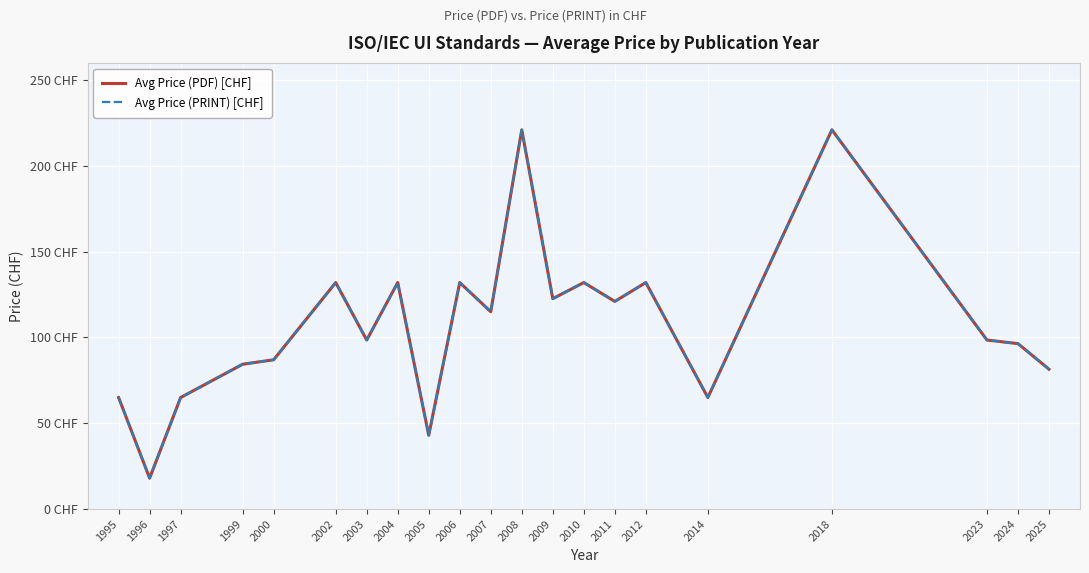

At which category does Avg Price (PRINT) [CHF] reach its first local peak?

2002